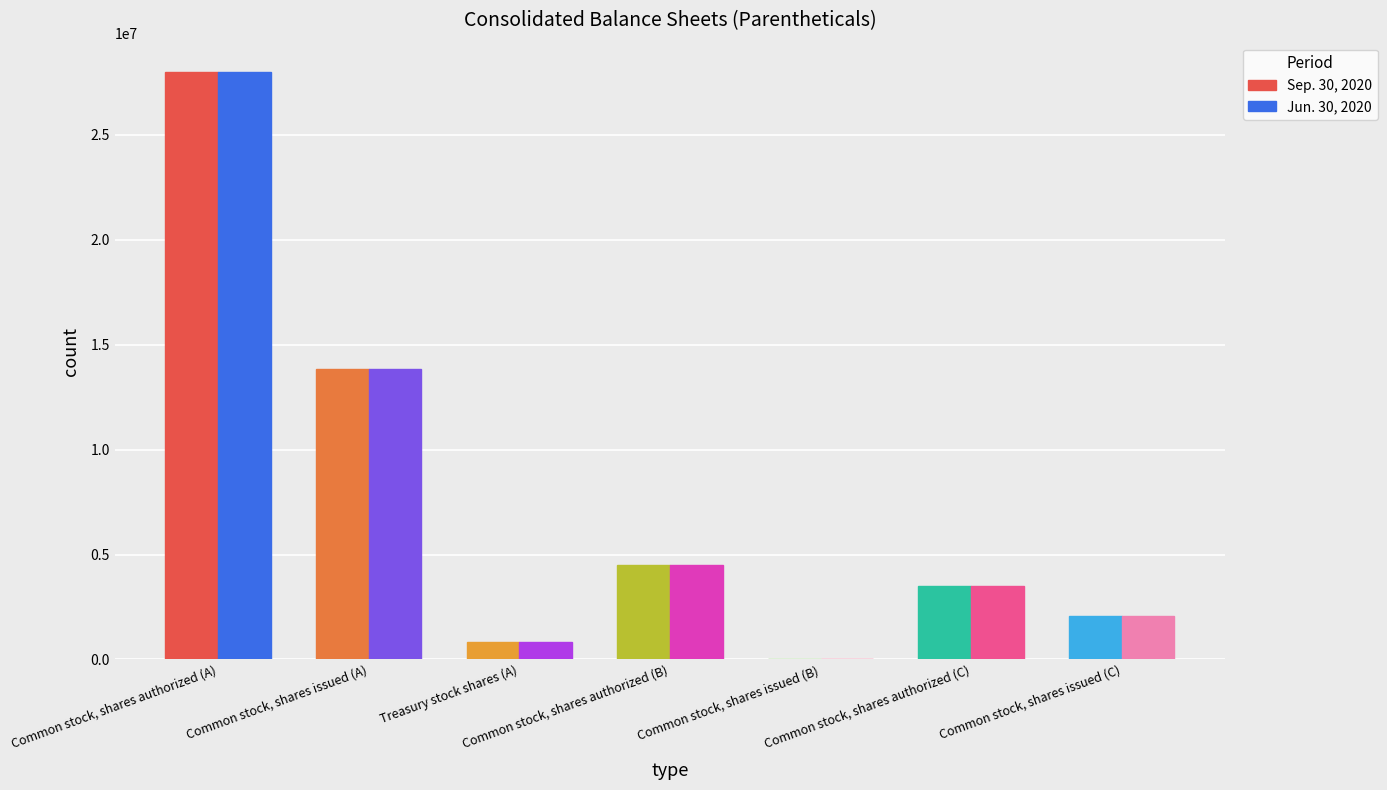

Reading left to right, what are all the values shown in this chart?

Sep. 30, 2020: 28000000	13866913	855265	4500000	0	3500000	2068635
Jun. 30, 2020: 28000000	13866913	855432	4500000	0	3500000	2068635